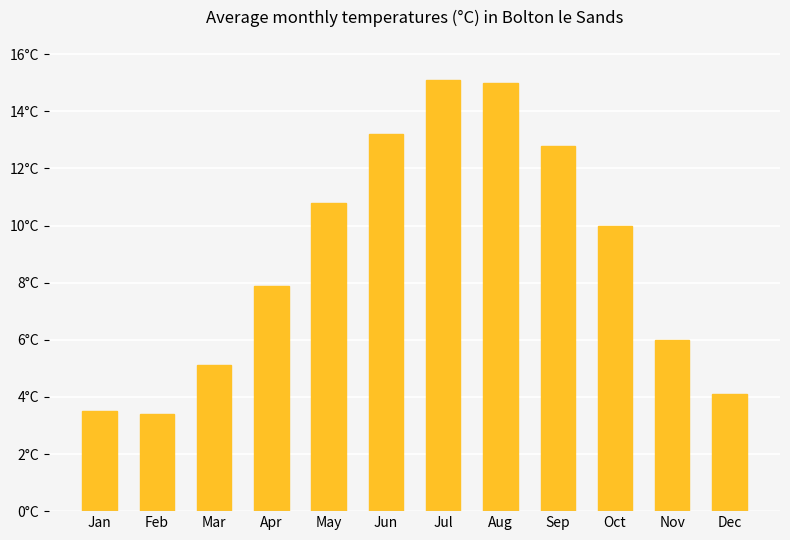

What is the difference between the values at Dec and Jul?

11.0